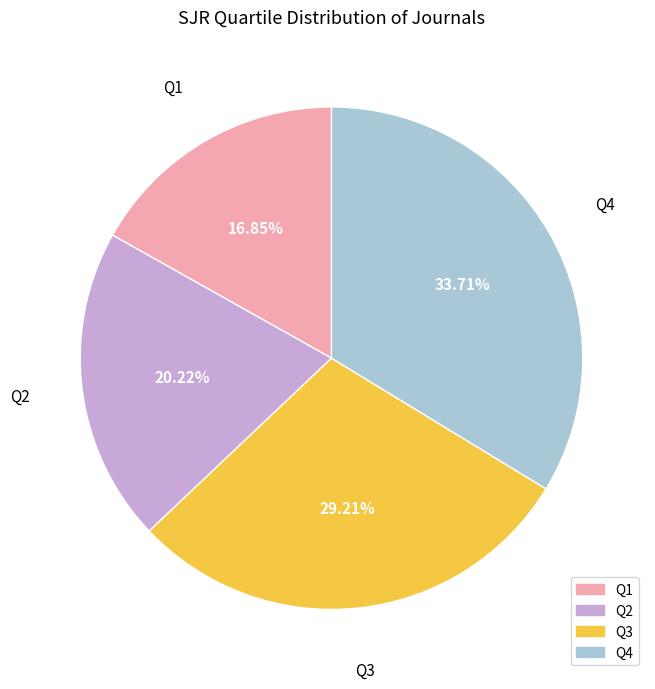

To the nearest percent, what is the difference between the largest and smallest slice percentages?

17%